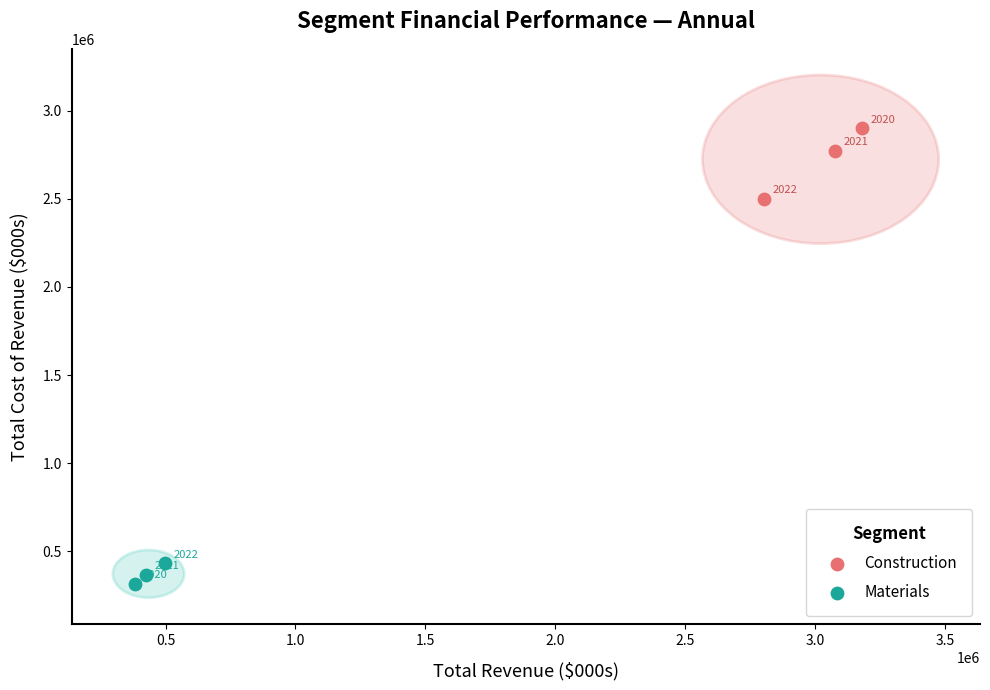

Which series has the widest spread of Y values?

Construction